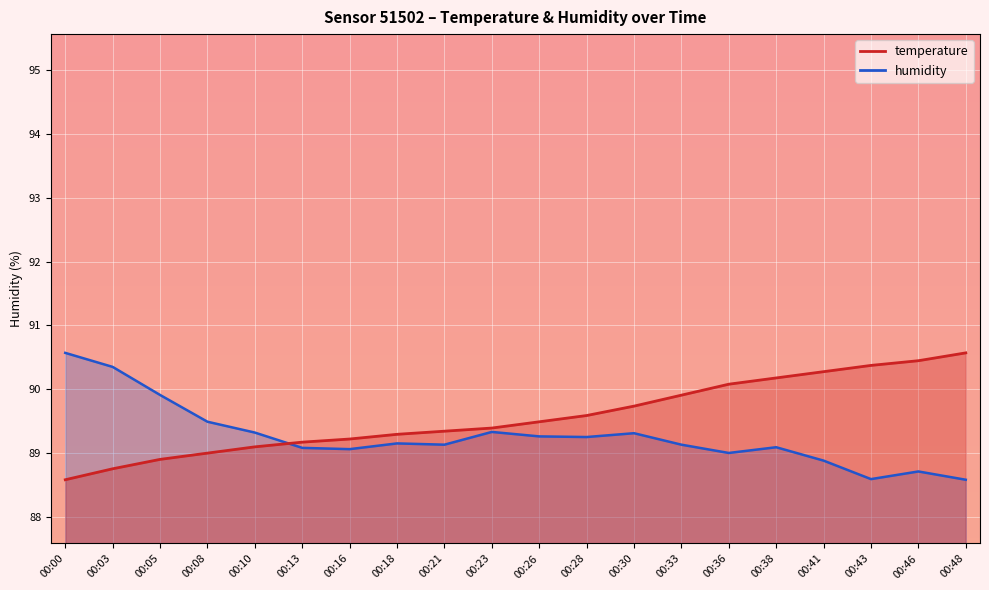

Reading left to right, extract all data points from this chart.

temperature: 00:00=88.6	00:03=88.8	00:05=88.9	00:08=89.0	00:10=89.1	00:13=89.2	00:16=89.2	00:18=89.3	00:21=89.3	00:23=89.4	00:26=89.5	00:28=89.6	00:30=89.7	00:33=89.9	00:36=90.1	00:38=90.2	00:41=90.3	00:43=90.4	00:46=90.4	00:48=90.6
humidity: 00:00=90.6	00:03=90.3	00:05=89.9	00:08=89.5	00:10=89.3	00:13=89.1	00:16=89.1	00:18=89.2	00:21=89.1	00:23=89.3	00:26=89.3	00:28=89.2	00:30=89.3	00:33=89.1	00:36=89.0	00:38=89.1	00:41=88.9	00:43=88.6	00:46=88.7	00:48=88.6